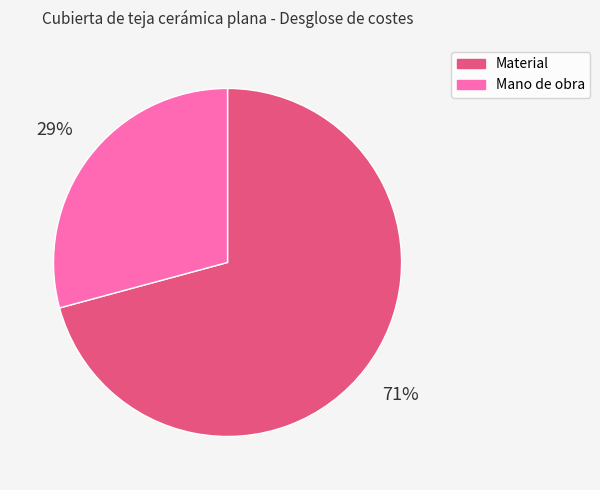

Does any single category account for the majority?

Yes